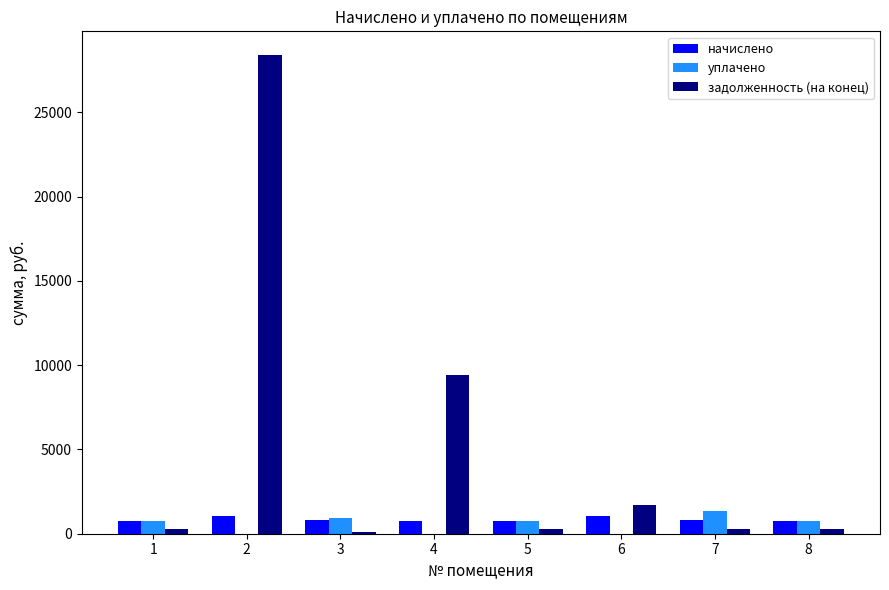

How many groups of bars are there?

8